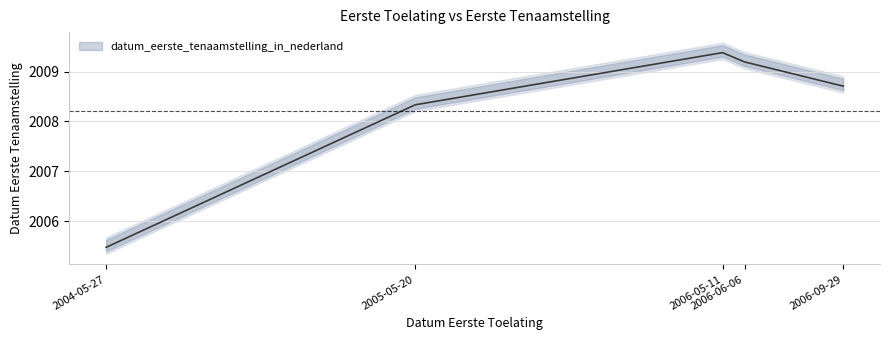

How many data points are above 2008?

4